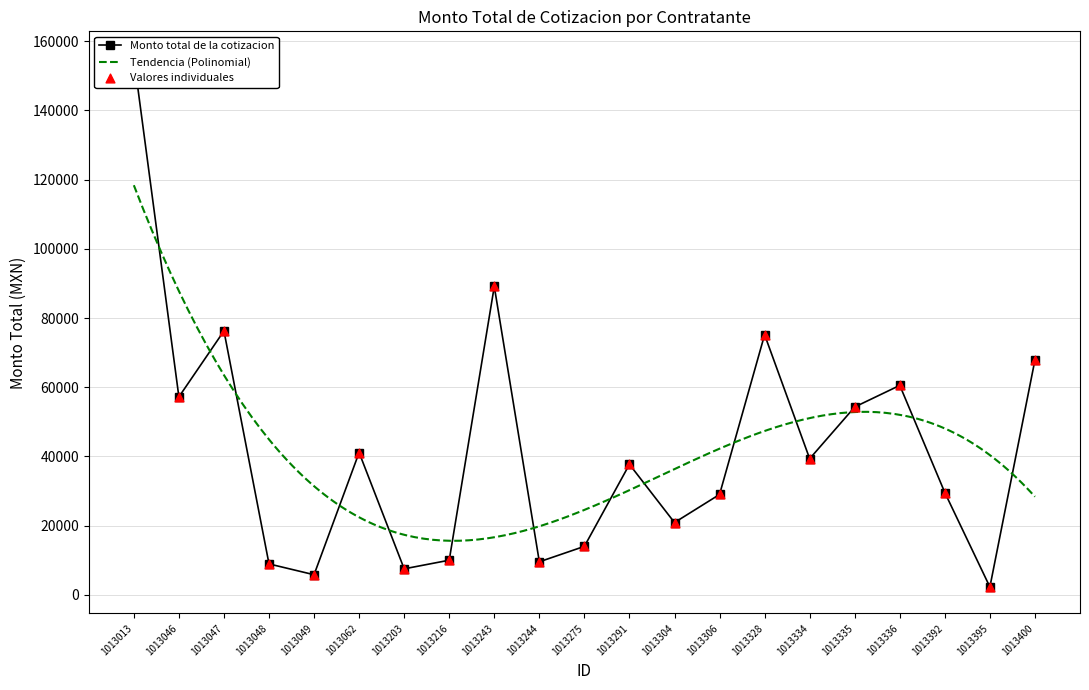

Which has a higher value, 1013395 or 1013291?

1013291